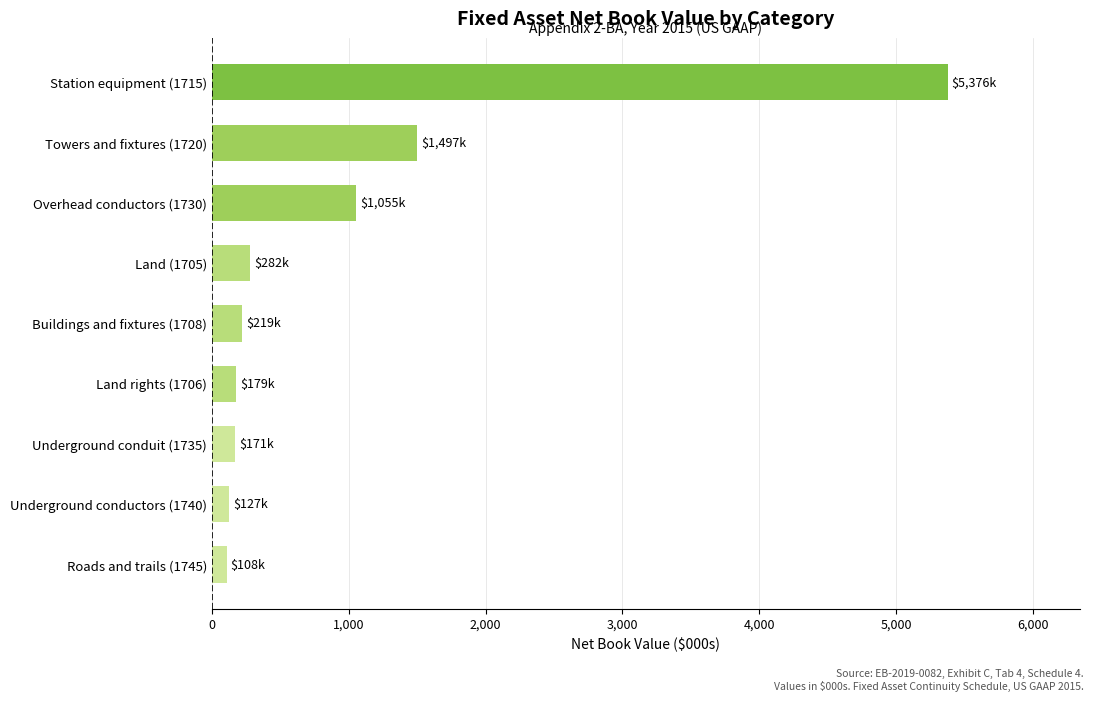

How many values exceed 218?

5